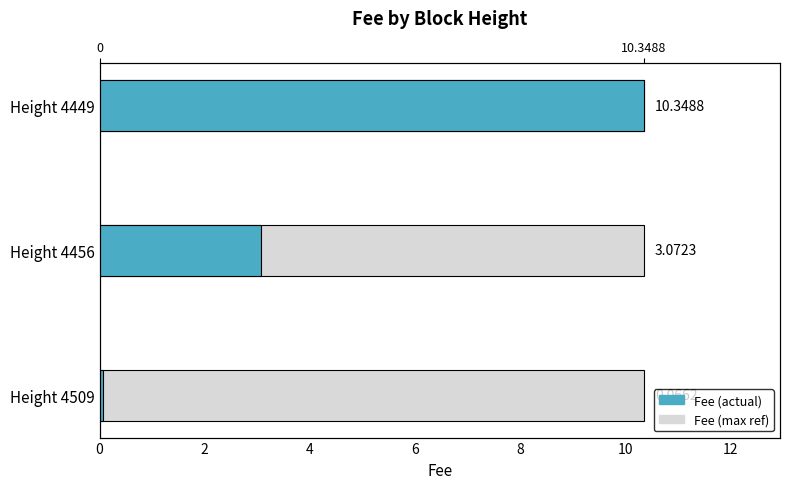

Count the number of categories in the chart.

3